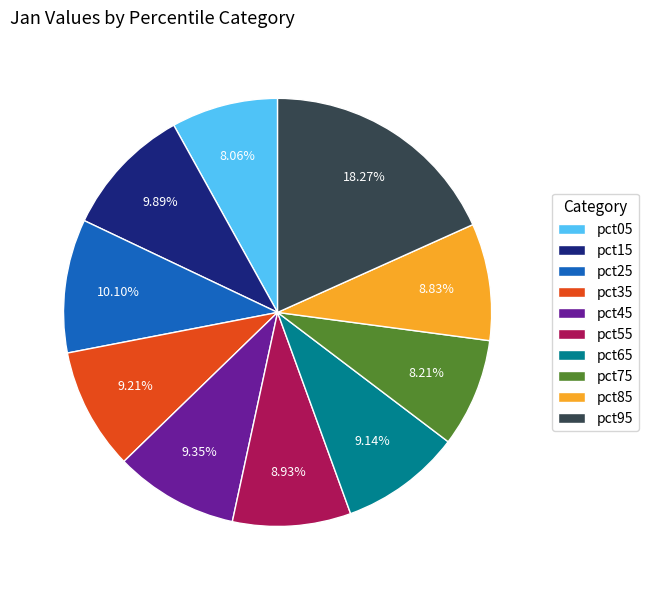

To the nearest percent, what portion does pct45 represent?

9%